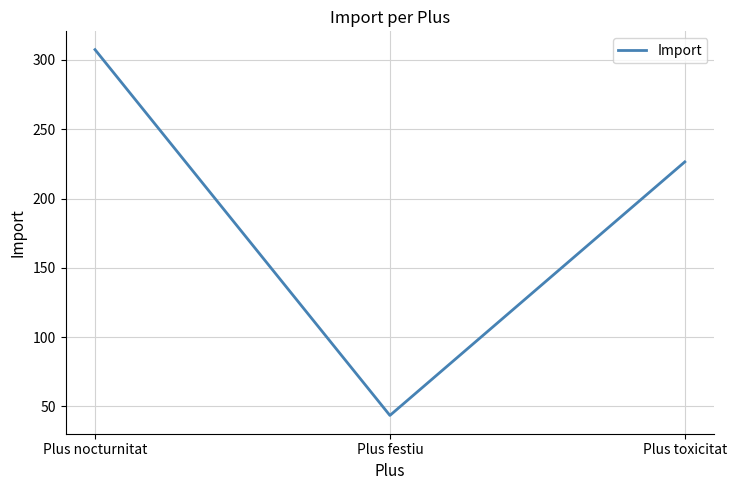

Where is the data nearest to the value 175?

Plus toxicitat